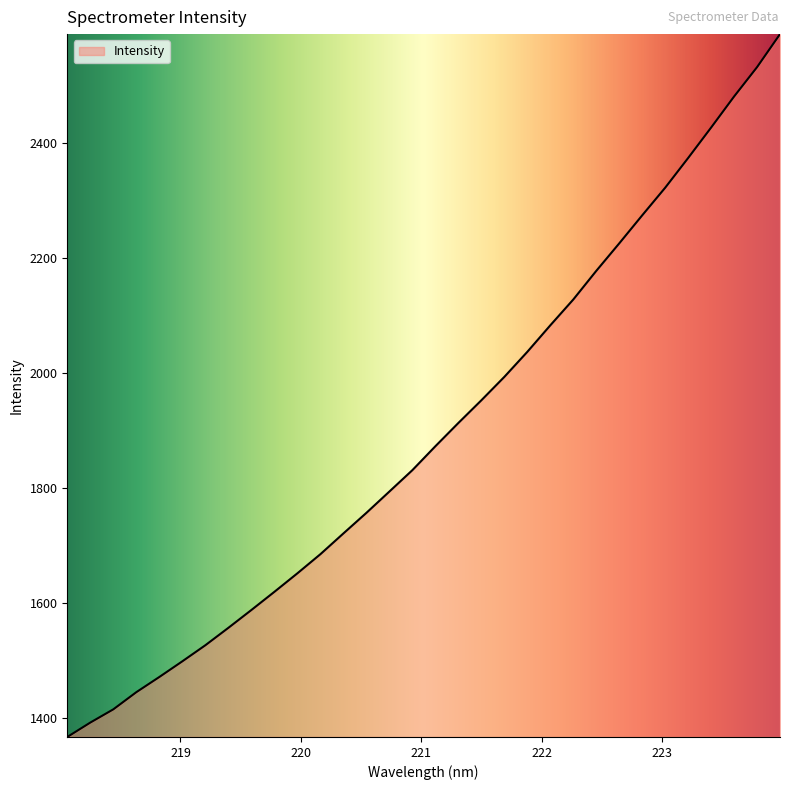

What is the value of the 14th point from the left?

1757.2